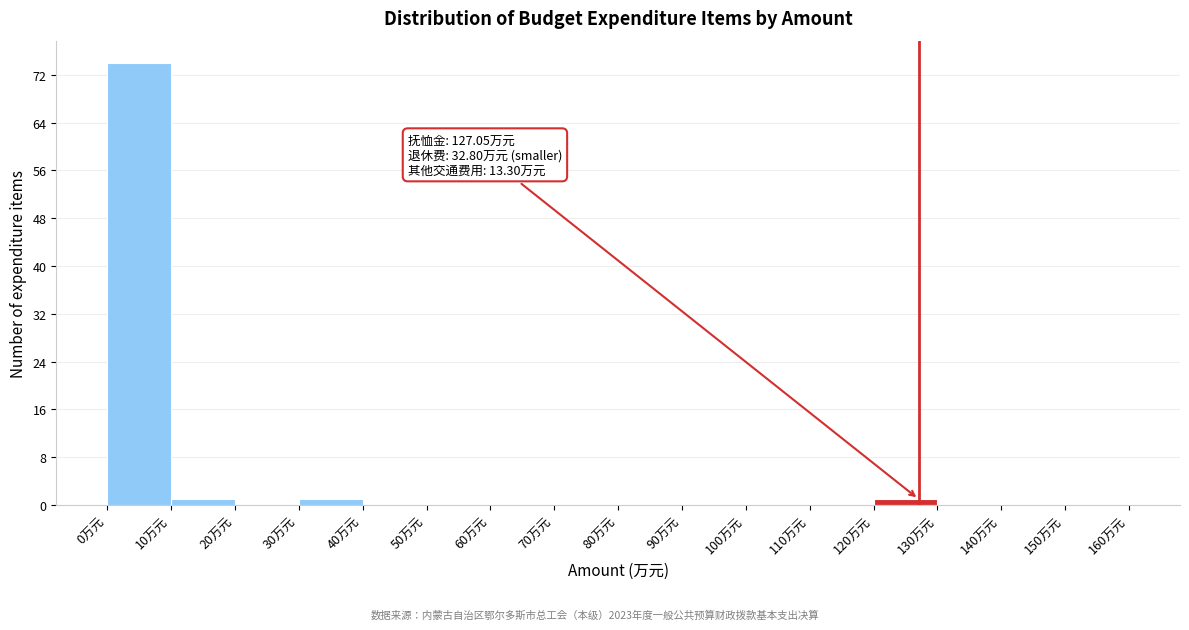

Over which range of the x-axis is the bar tallest?

0 to 10